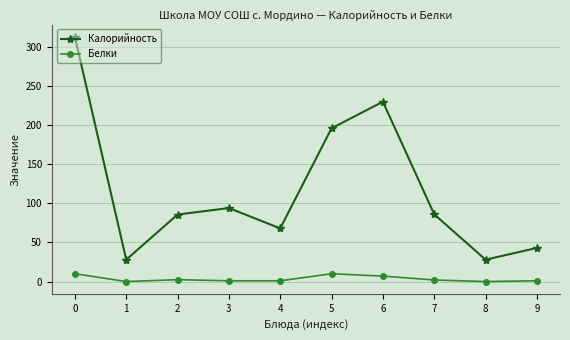

Which series has the largest range (max minus min)?

Калорийность